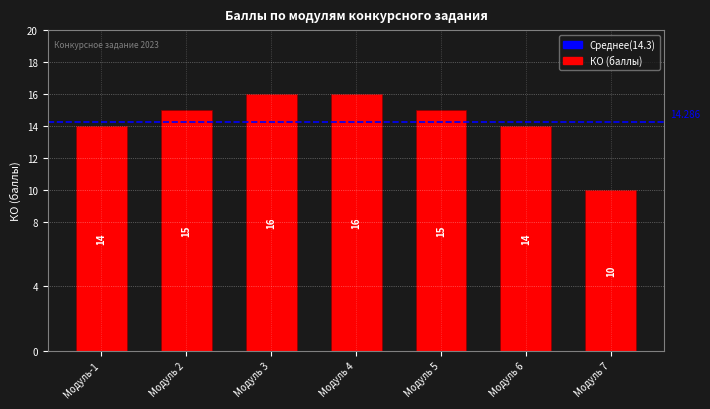

Does the chart contain stacked bars?

No